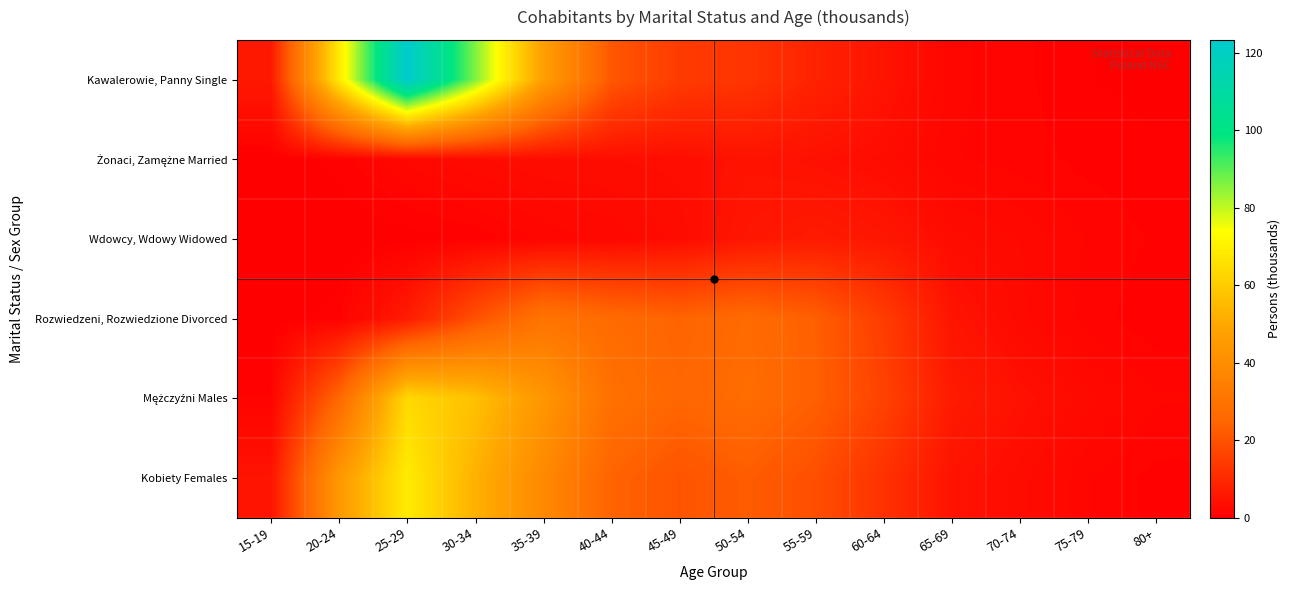

Which series has the widest spread of values?

Kawalerowie, Panny Single